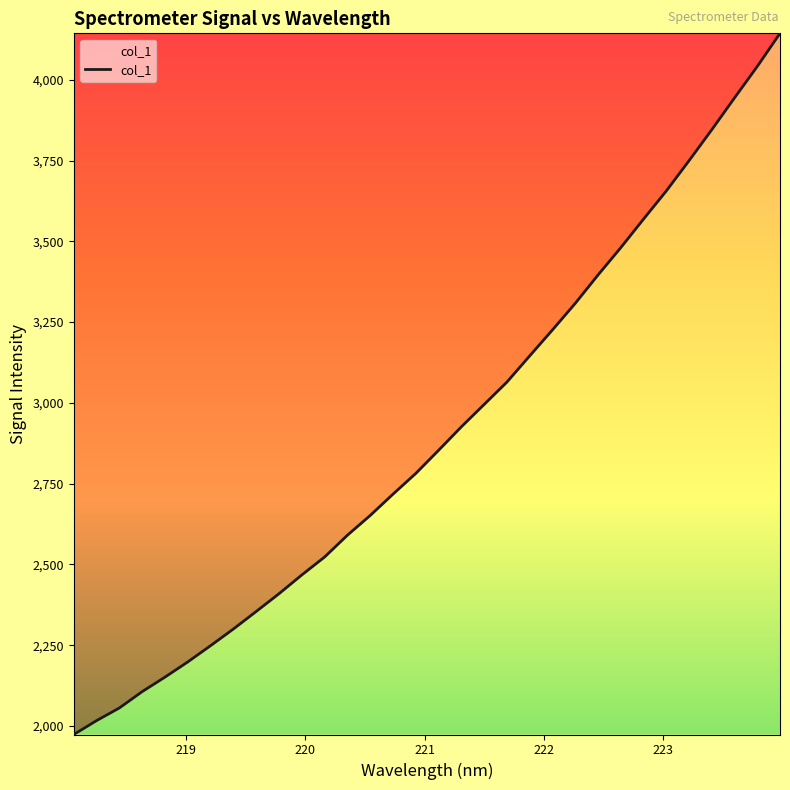

How many lines are shown in the chart?

1